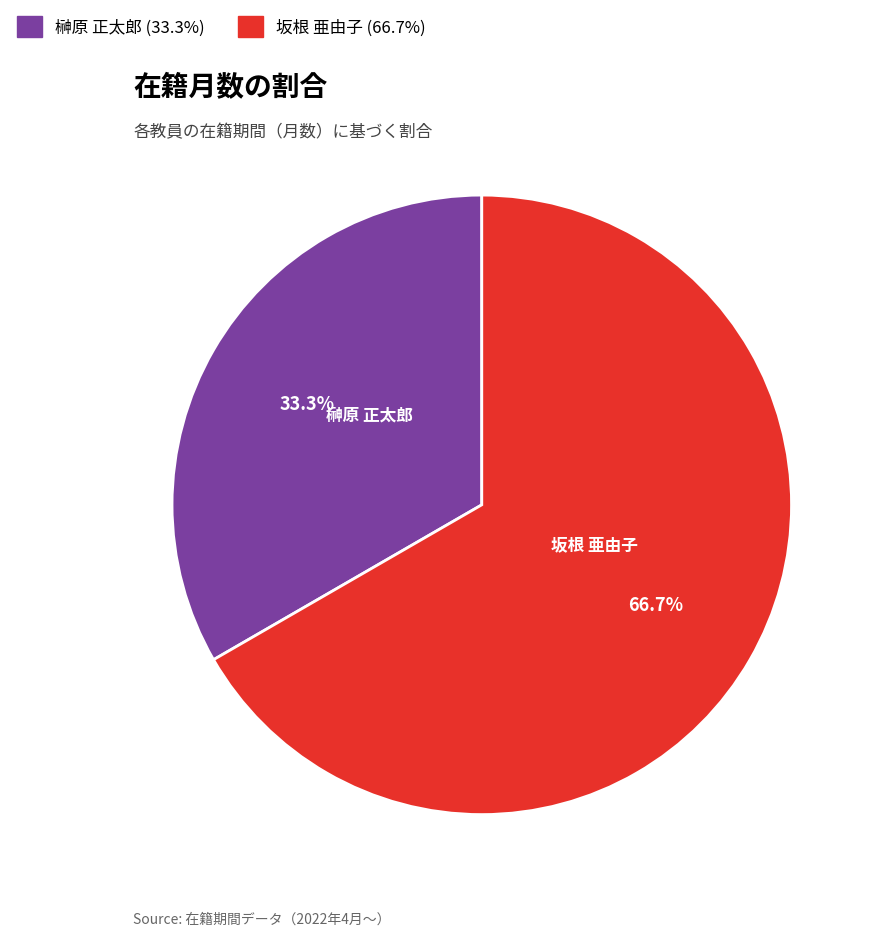

To the nearest percent, what is the average slice percentage?

50%